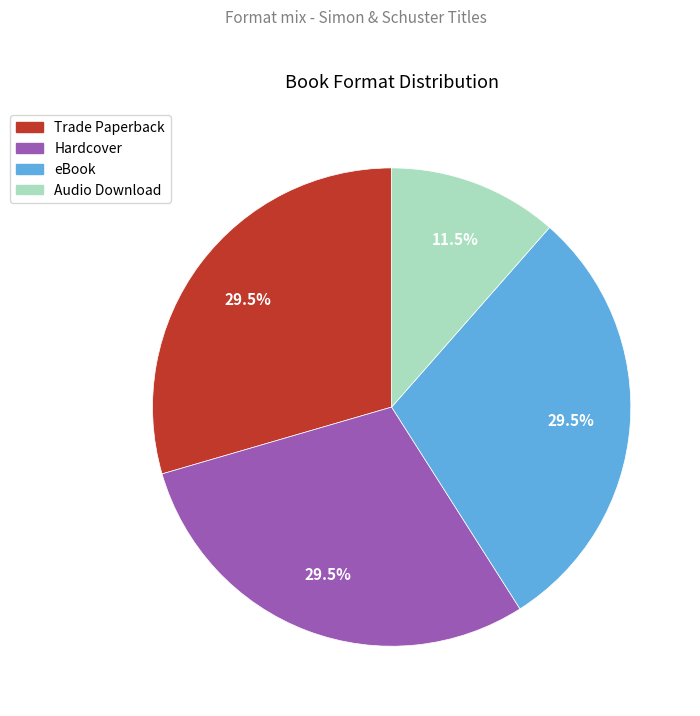

Does Hardcover account for over 50% of the chart?

No